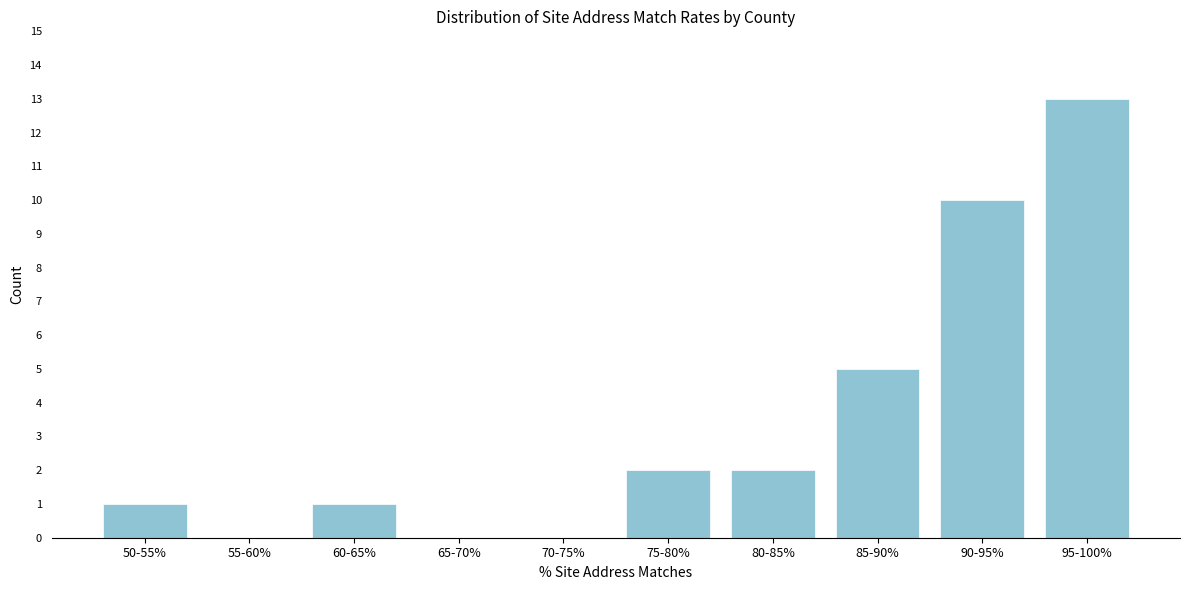

Reading right to left, what are all the values shown in this chart?

95-100%=13	90-95%=10	85-90%=5	80-85%=2	75-80%=2	70-75%=0	65-70%=0	60-65%=1	55-60%=0	50-55%=1